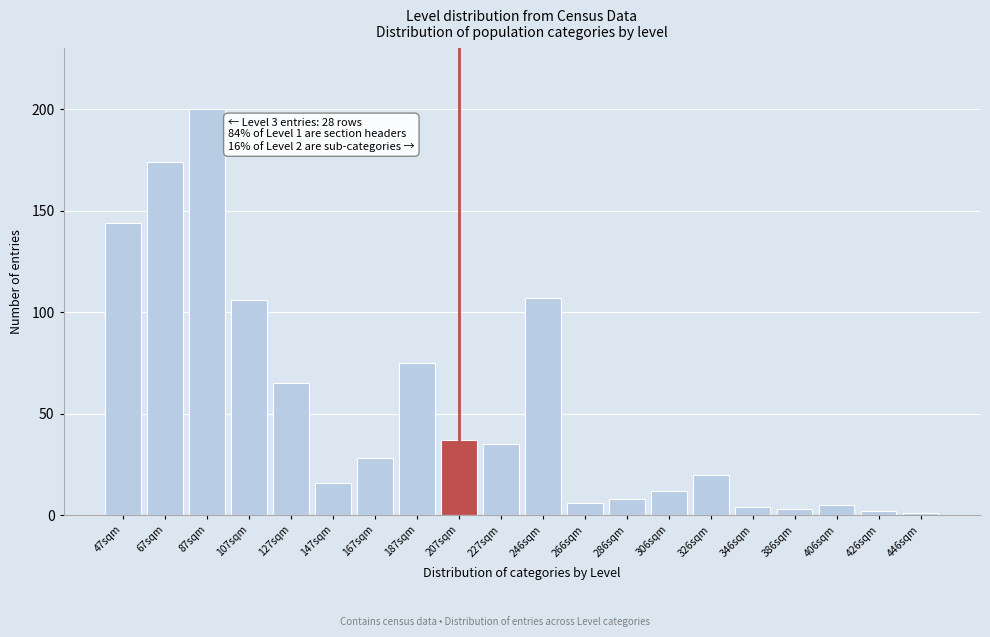

Reading left to right, extract all data points from this chart.

144	174	200	106	65	16	28	75	37	35	107	6	8	12	20	4	3	5	2	1